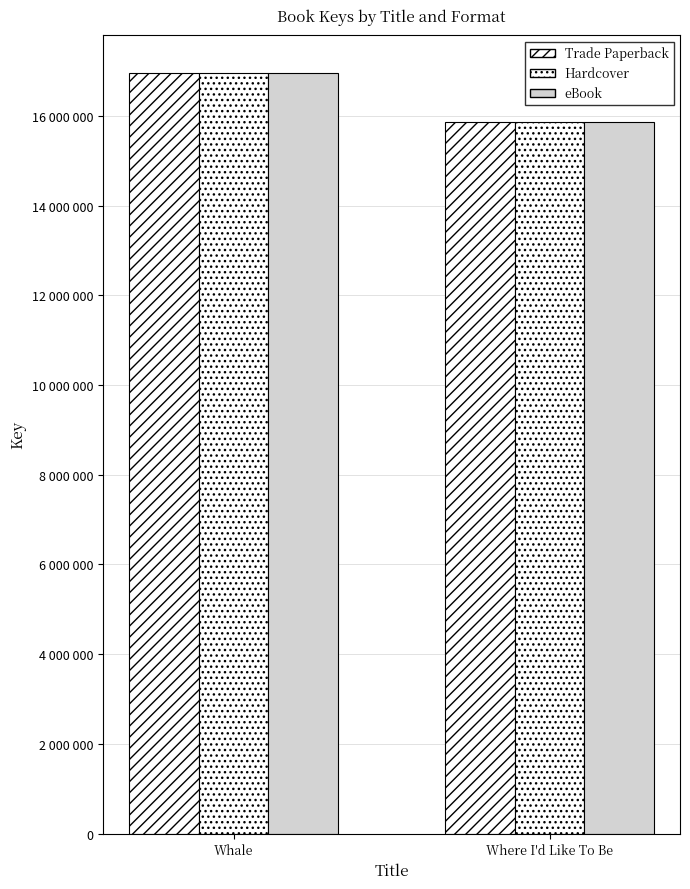

What is the label of the 2nd bar from the right?

Whale